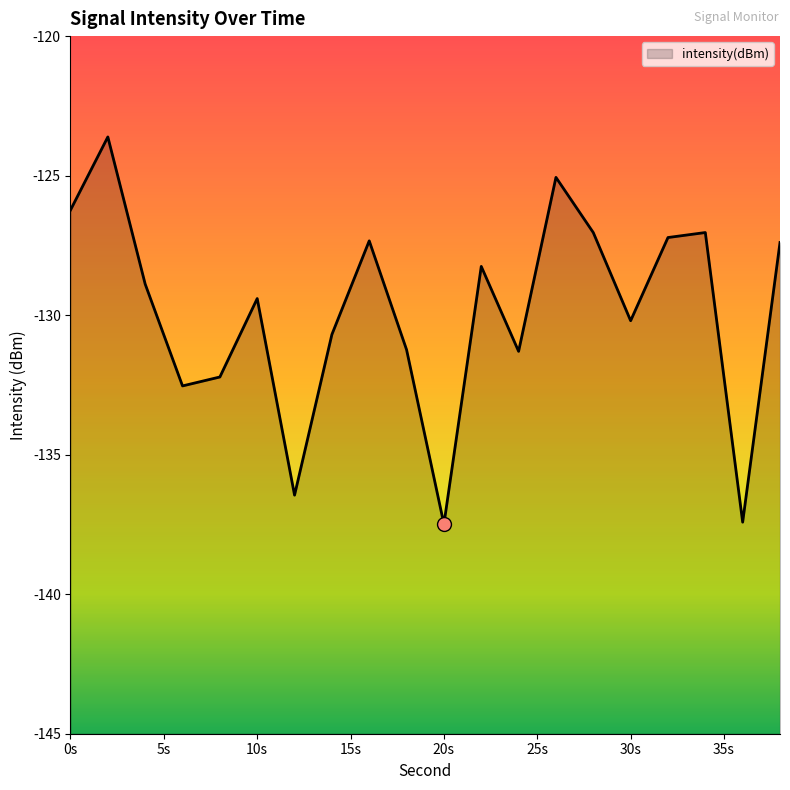

What is the value of the 17th point from the left?

-127.2